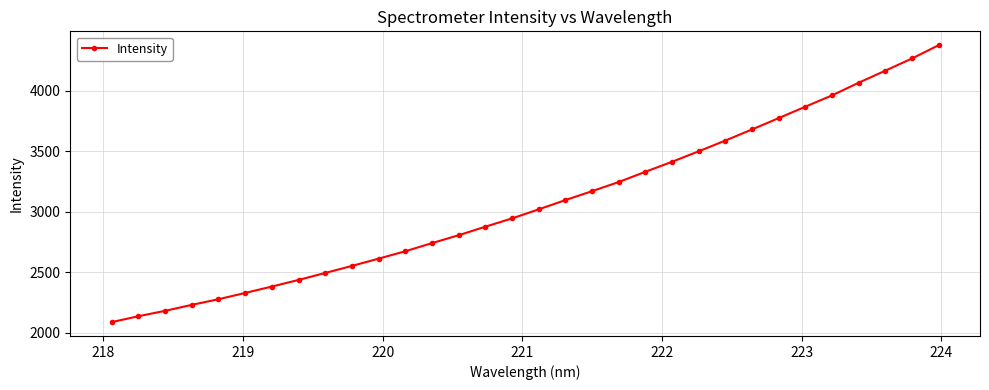

What is the value of the 31st point from the left?

4268.9